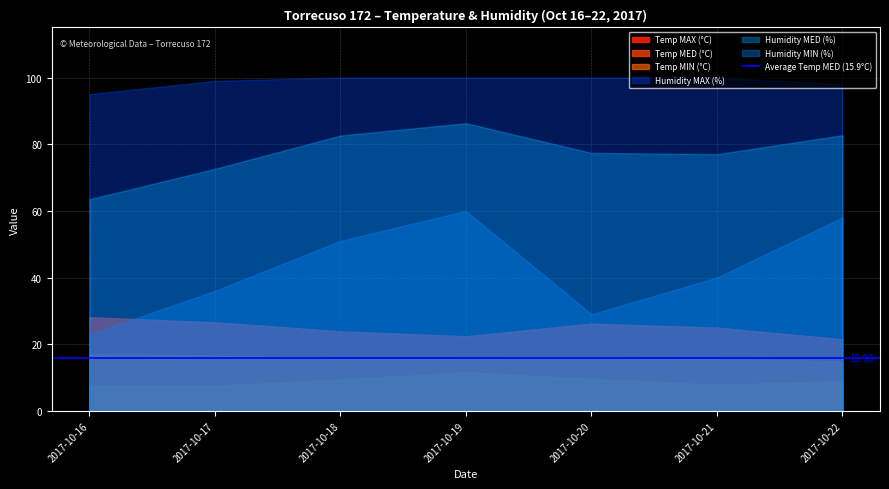

Which series has the widest spread of values?

Humidity MIN (%)